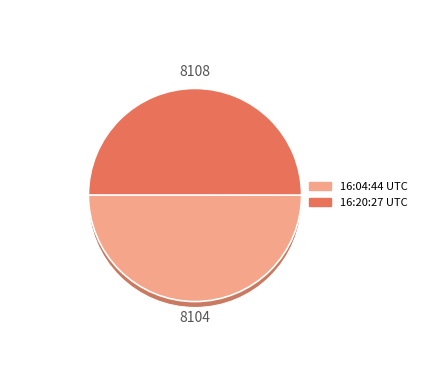

Does 2015-11-30 16:04:44 UTC account for over 50% of the chart?

No